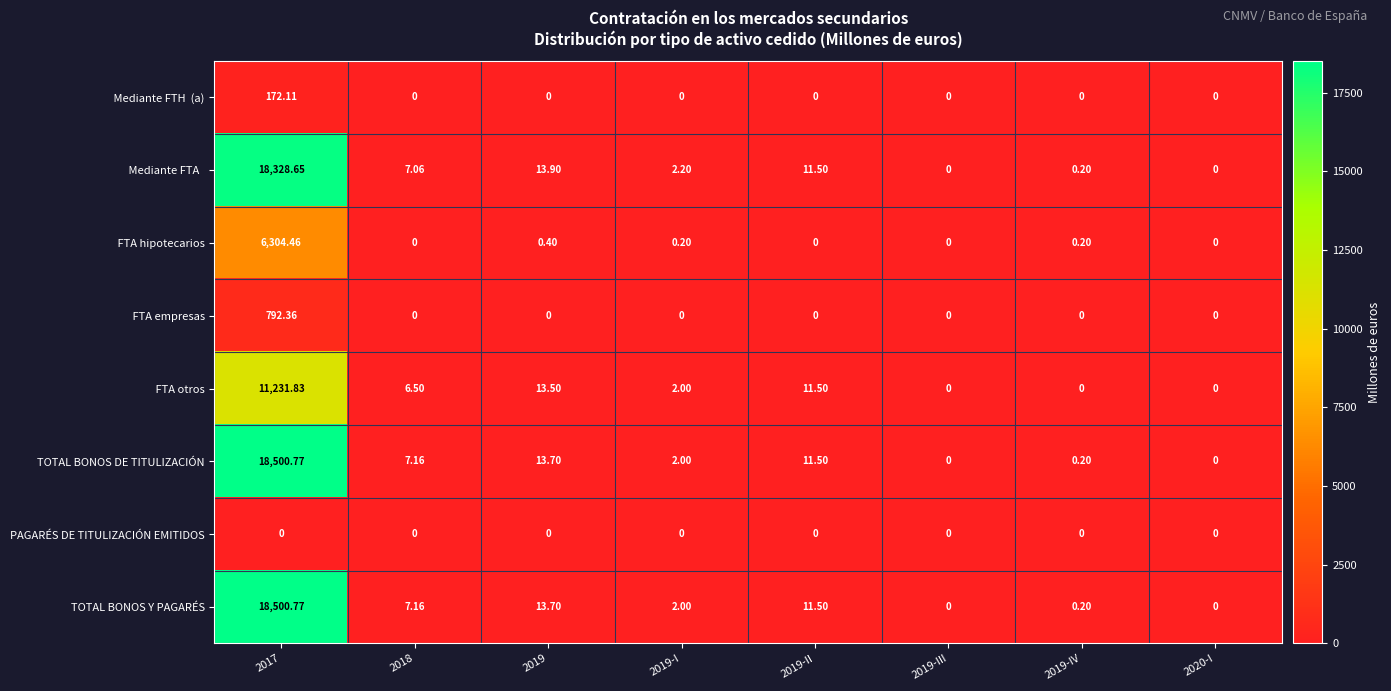

Which series has the largest range (max minus min)?

TOTAL BONOS DE TITULIZACIÓN